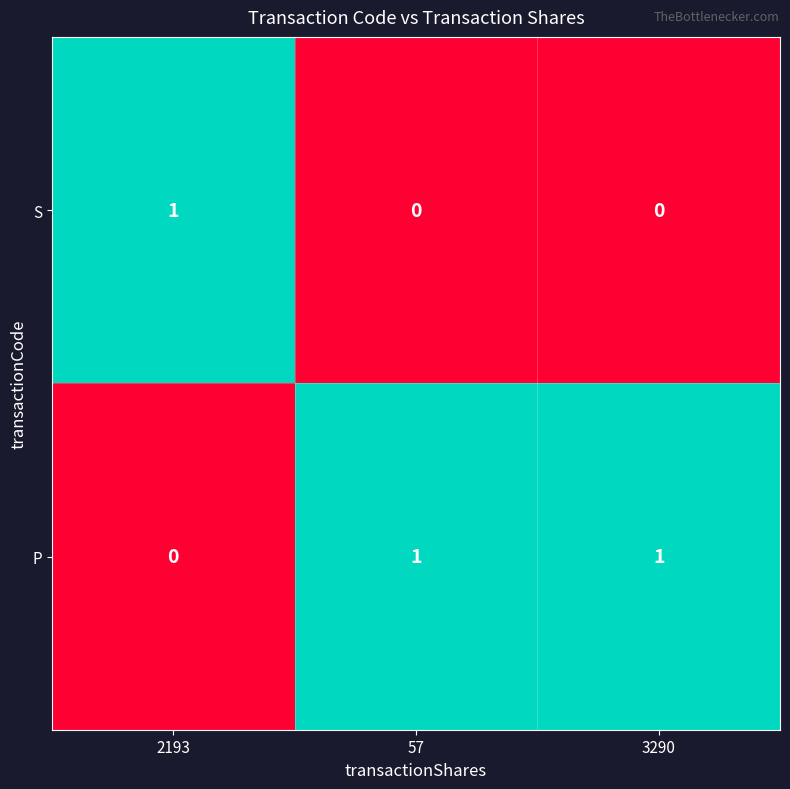

Reading left to right, extract all data points from this chart.

S: 1	0	0
P: 0	1	1